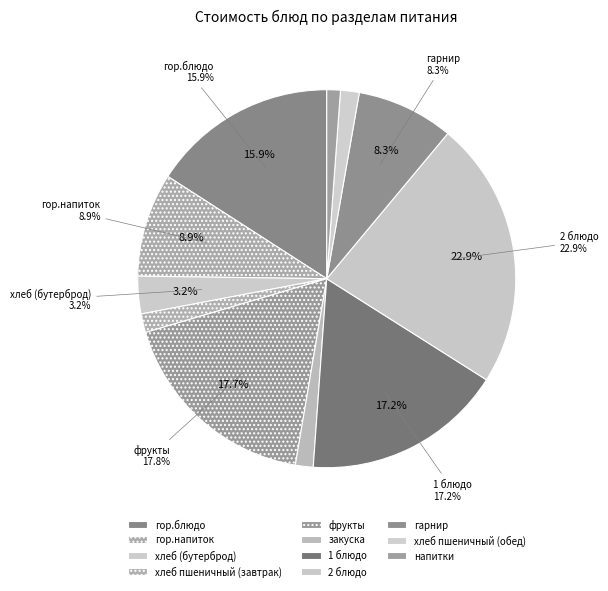

To the nearest percent, what percentage of the pie is 2 блюдо?

23%